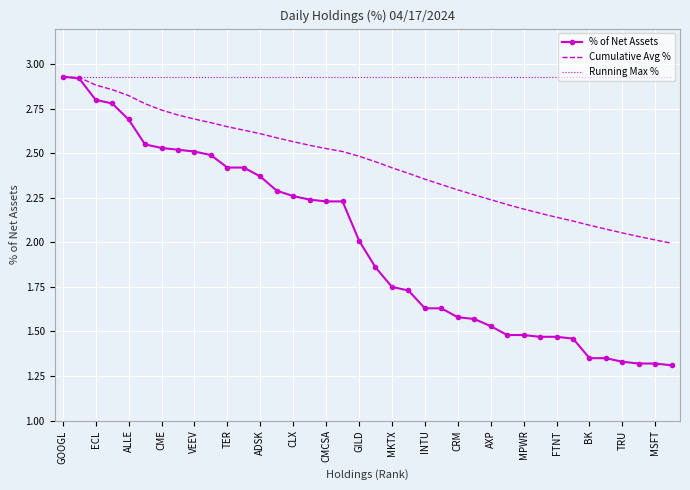

Which series has the largest total across all categories?

Running Max %